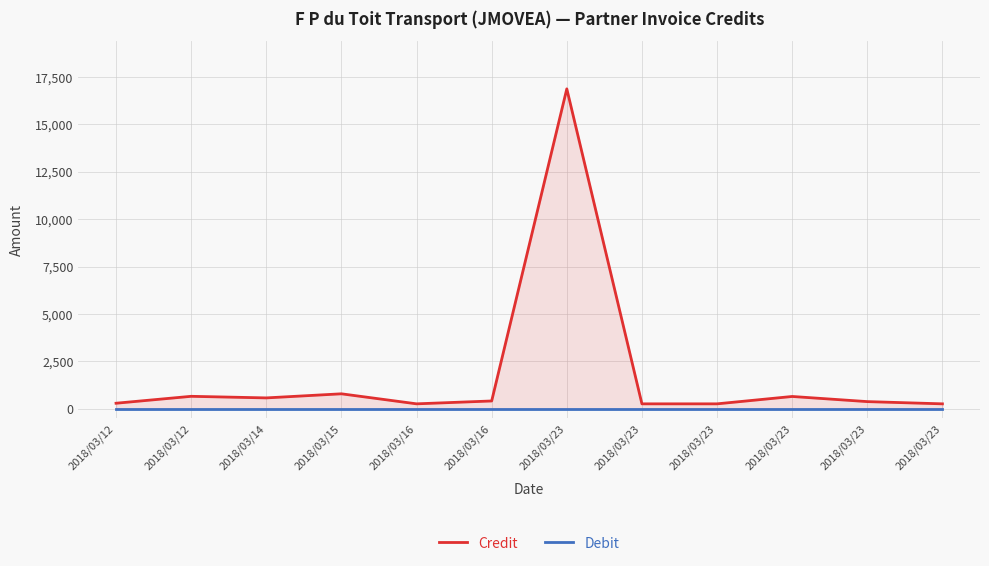

Reading left to right, what are all the values shown in this chart?

Credit: 2018/03/12=292.9	2018/03/12=657.9	2018/03/14=574.0	2018/03/15=790.1	2018/03/16=261.3	2018/03/16=412.4	2018/03/23=16869.4	2018/03/23=260.8	2018/03/23=260.8	2018/03/23=649.4	2018/03/23=378.6	2018/03/23=260.8
Debit: 2018/03/12=0.0	2018/03/12=0.0	2018/03/14=0.0	2018/03/15=0.0	2018/03/16=0.0	2018/03/16=0.0	2018/03/23=0.0	2018/03/23=0.0	2018/03/23=0.0	2018/03/23=0.0	2018/03/23=0.0	2018/03/23=0.0